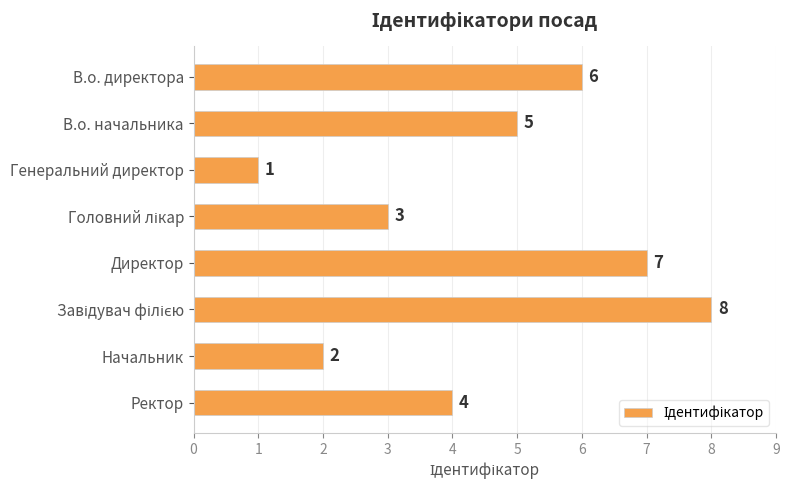

What is the change in value from В.о. директора to Директор?

+1